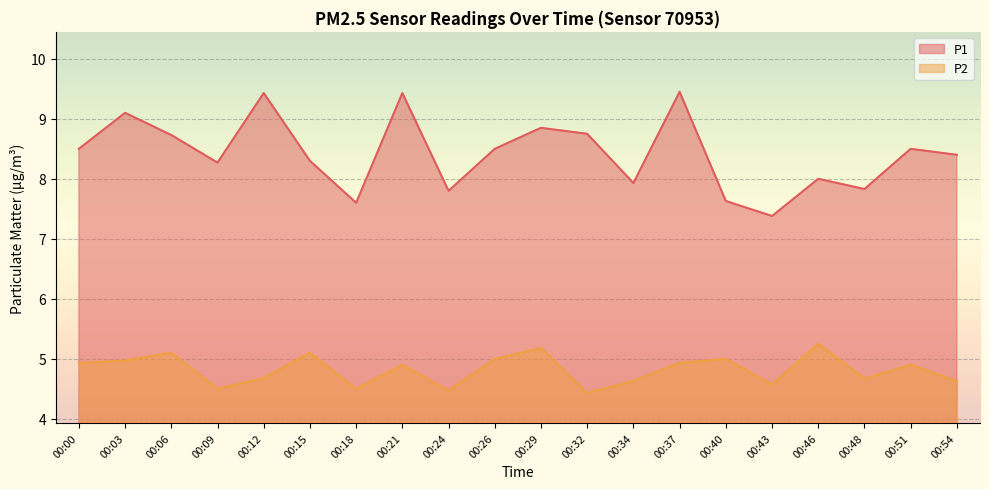

Which has a higher value, 00:24 or 00:34?

00:34